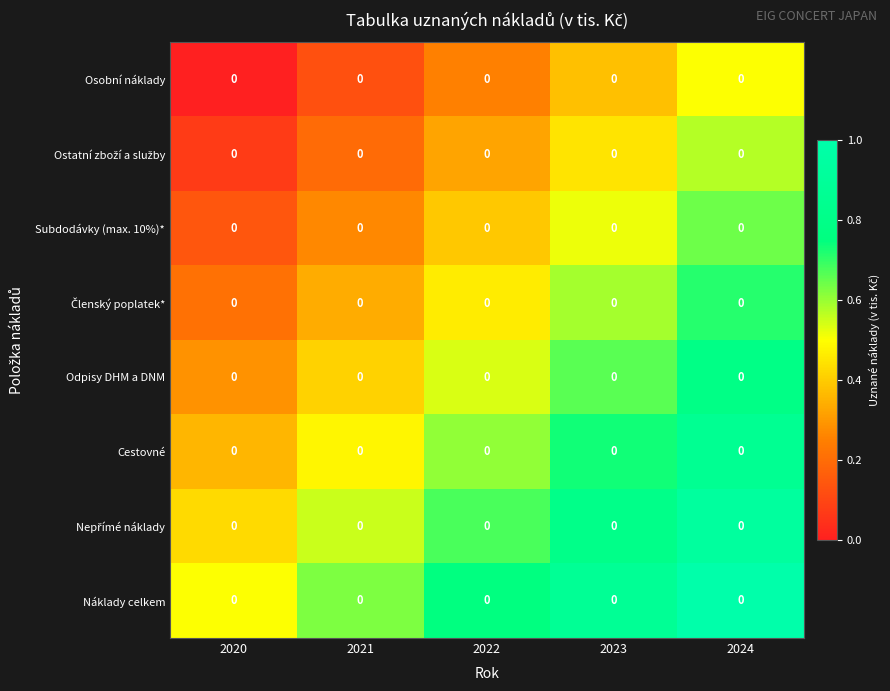

Which label corresponds to the largest value in the chart?

2024